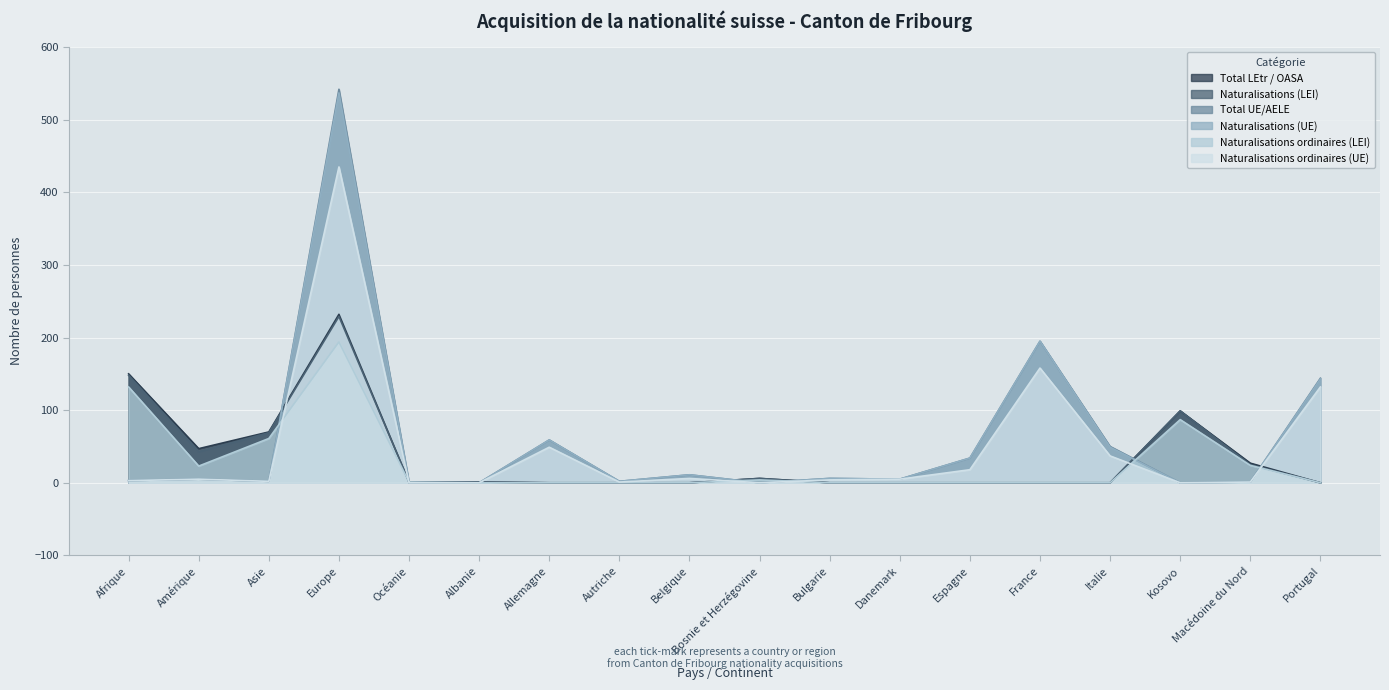

What is the label of the 4th point from the left?

Europe